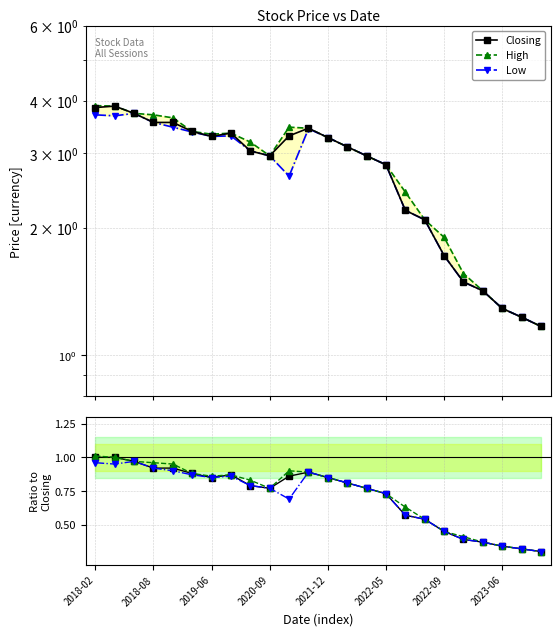

True or false: Low has more than 1 points higher than both neighbors.

True